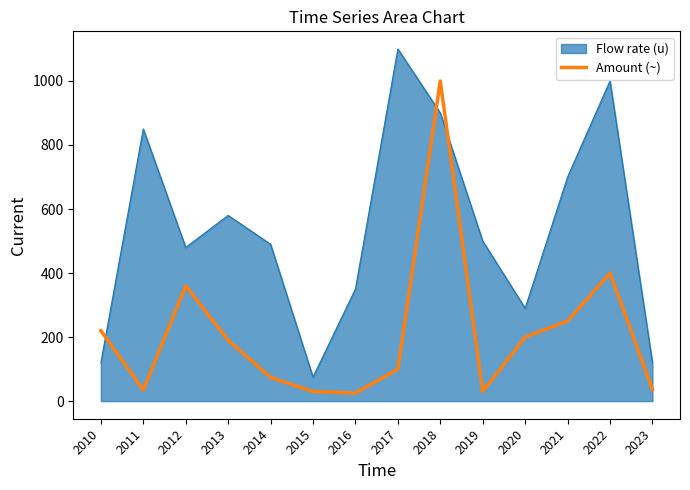

How many distinct data groups are displayed?

2